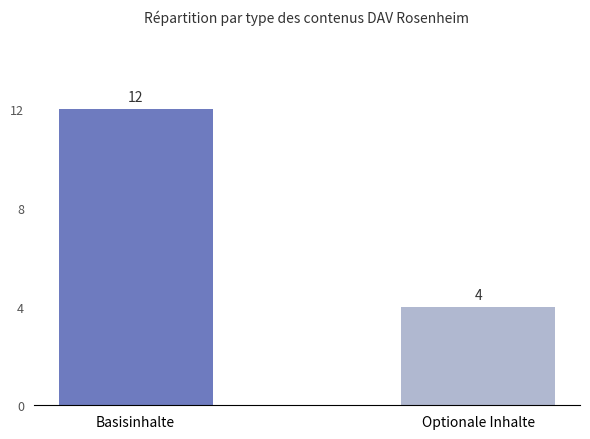

What is the value of the 2nd bar from the left?

4